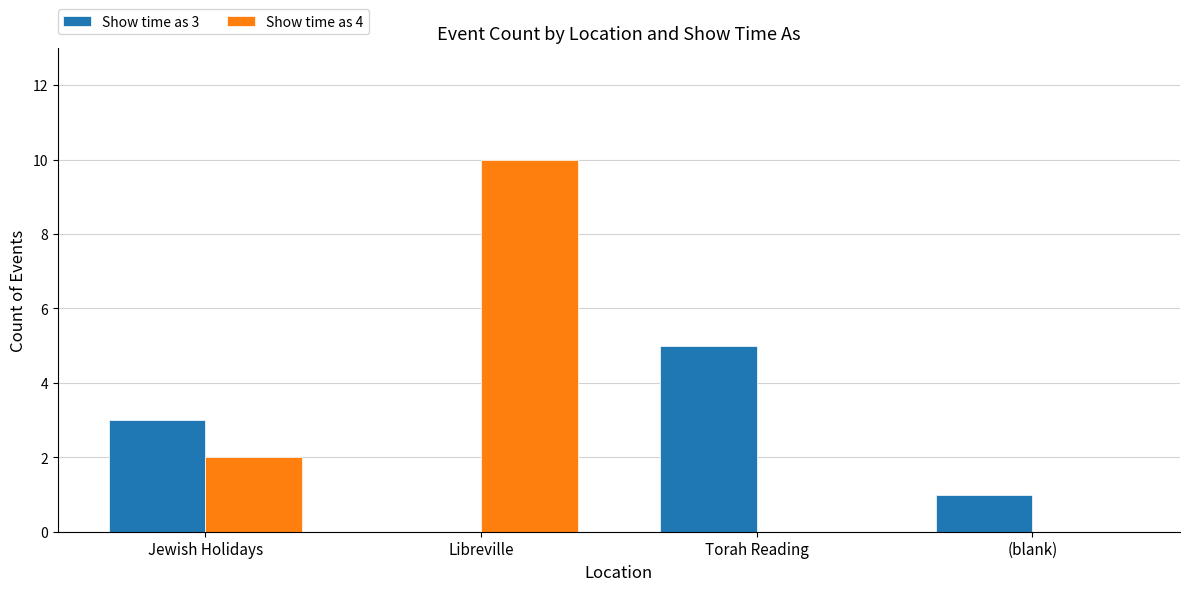

How many categories are shown in the chart?

4